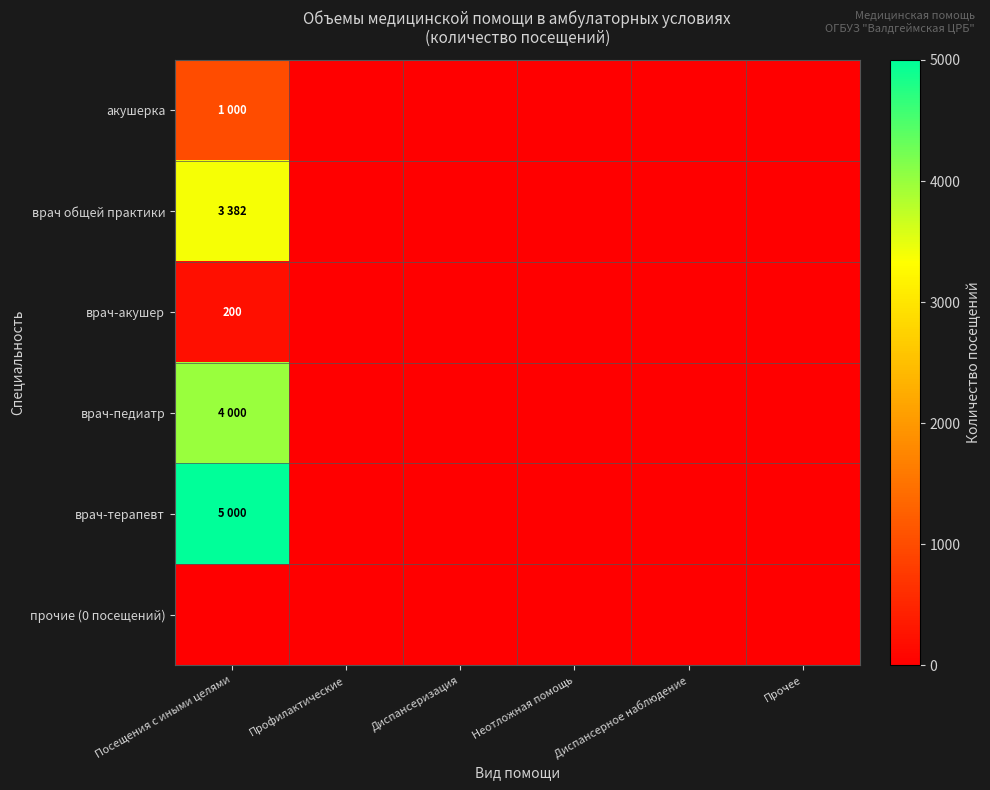

The value of врач-терапевт at Диспансерное наблюдение is -2710. True or false?

False